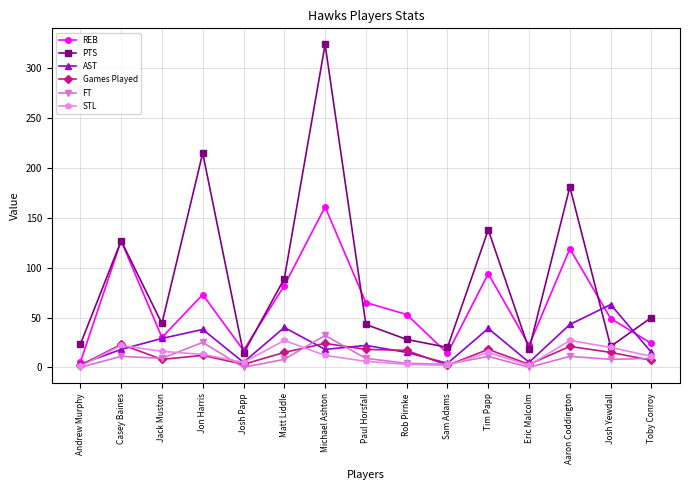

What position from the left is Josh Papp?

5